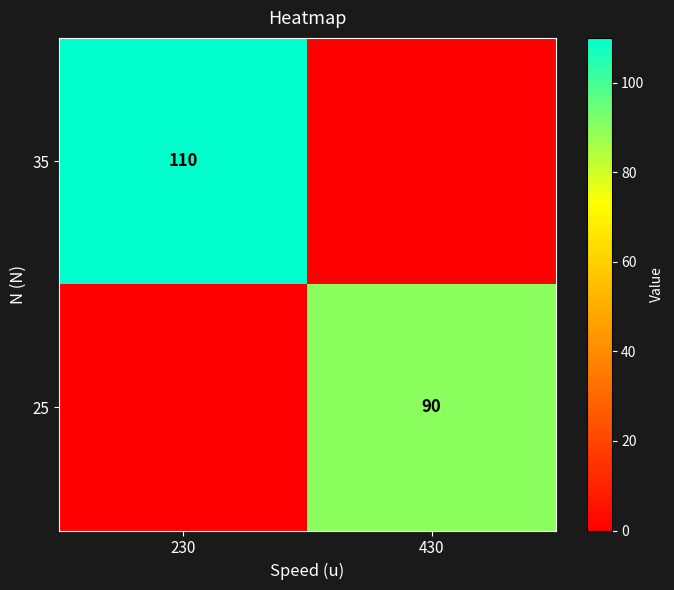

True or false: 35 has a value of 41 at 230.

False